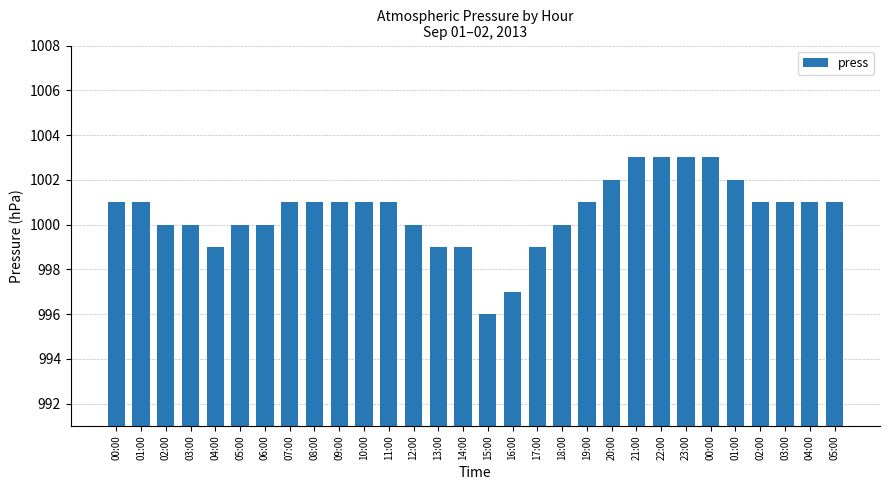

Is it true that the value at 01:00 is 1394?

False